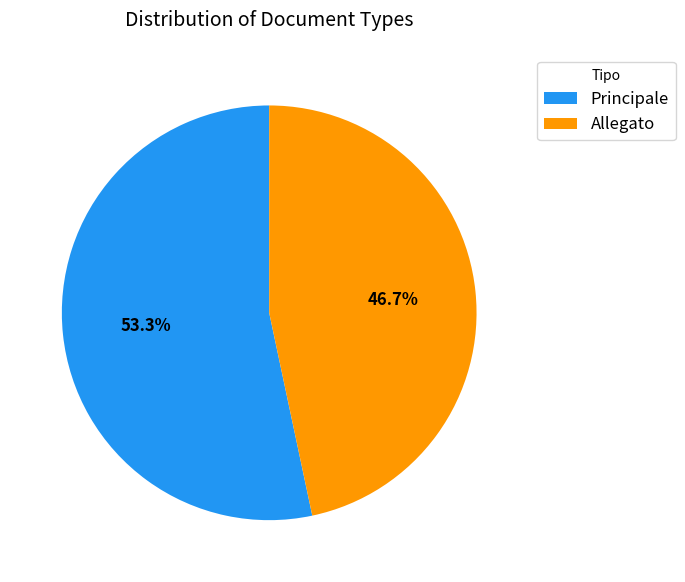

Does any single category account for the majority?

Yes